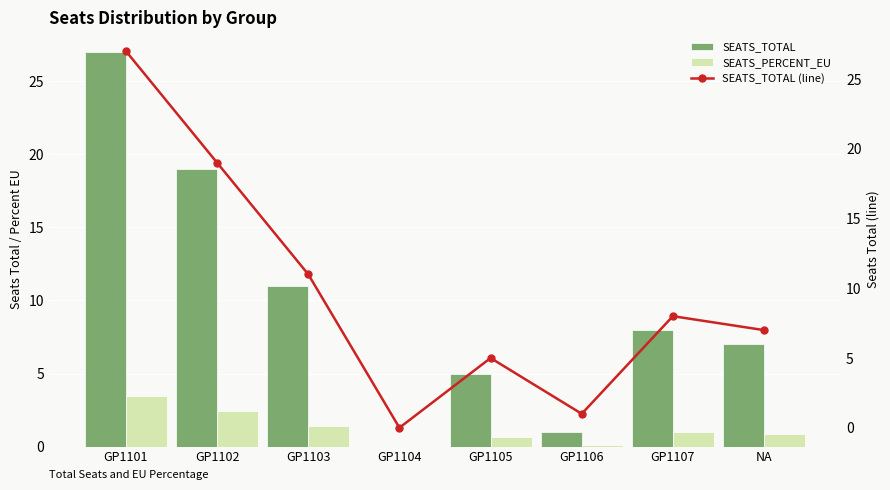

How many series are shown in this chart?

3